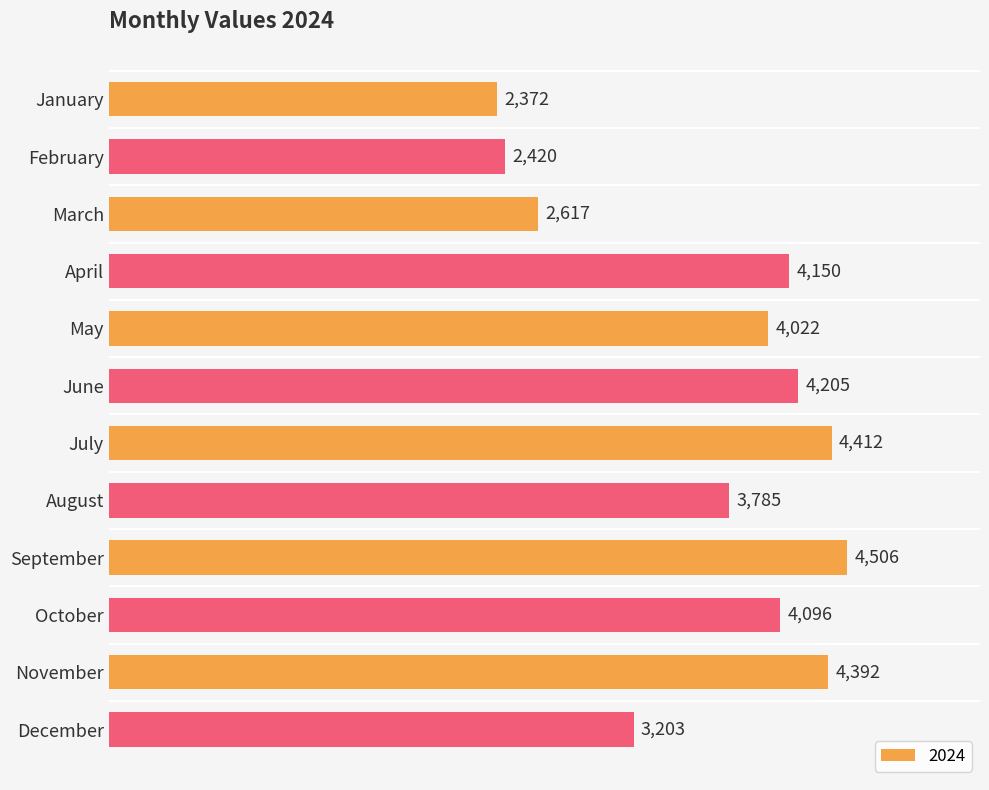

List the labels in order of value, smallest first.

January, February, March, December, August, May, October, April, June, November, July, September